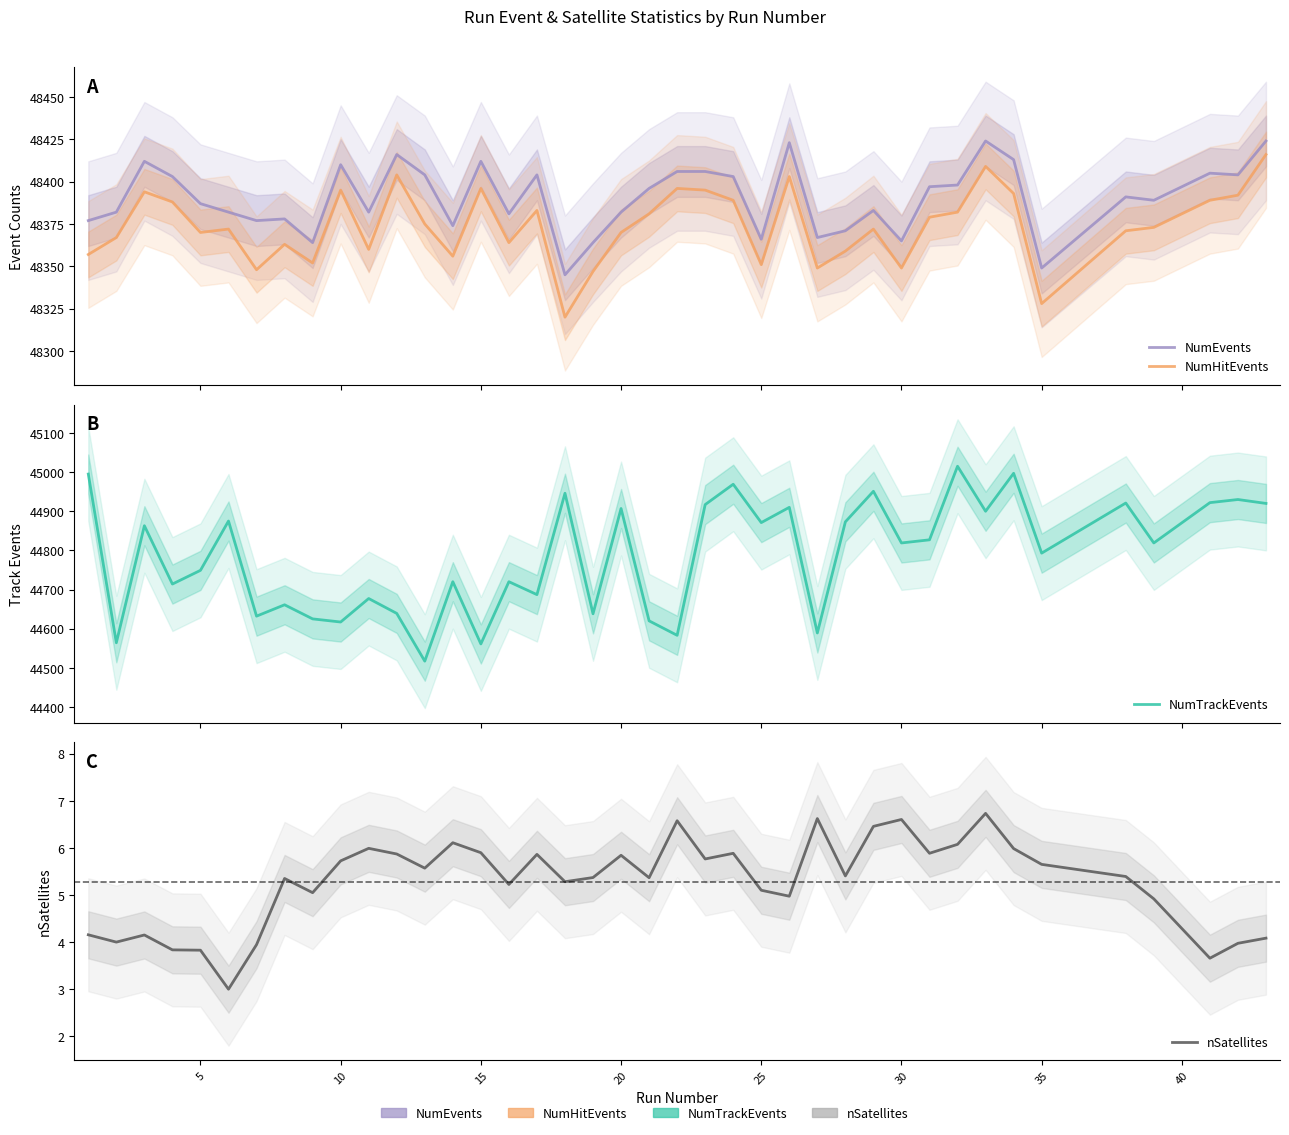

True or false: NumHitEvents and NumEvents intersect in this chart.

False